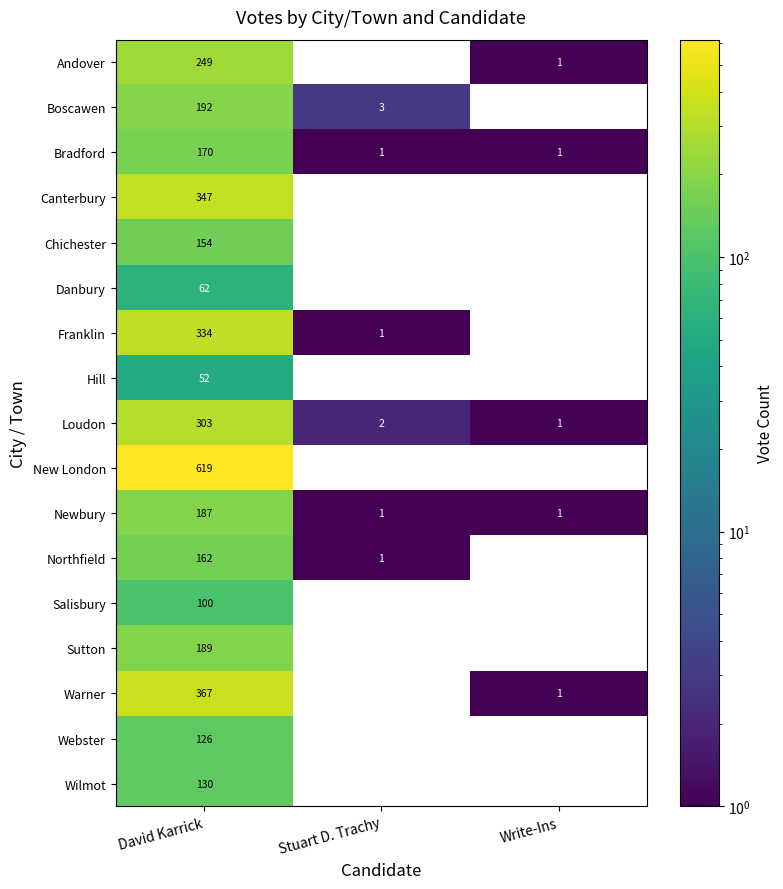

At which category is the sum across all series the highest?

David Karrick